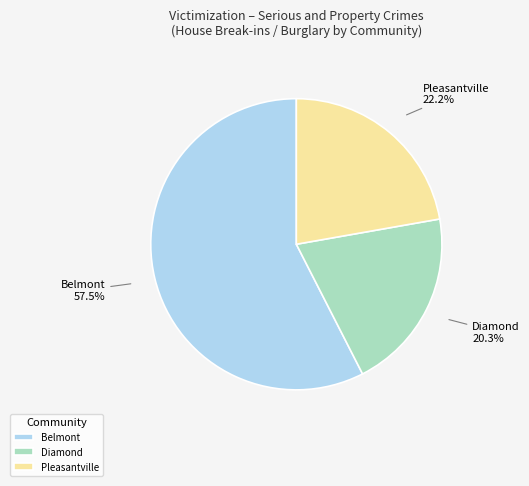

To the nearest percent, what portion does Pleasantville represent?

22%